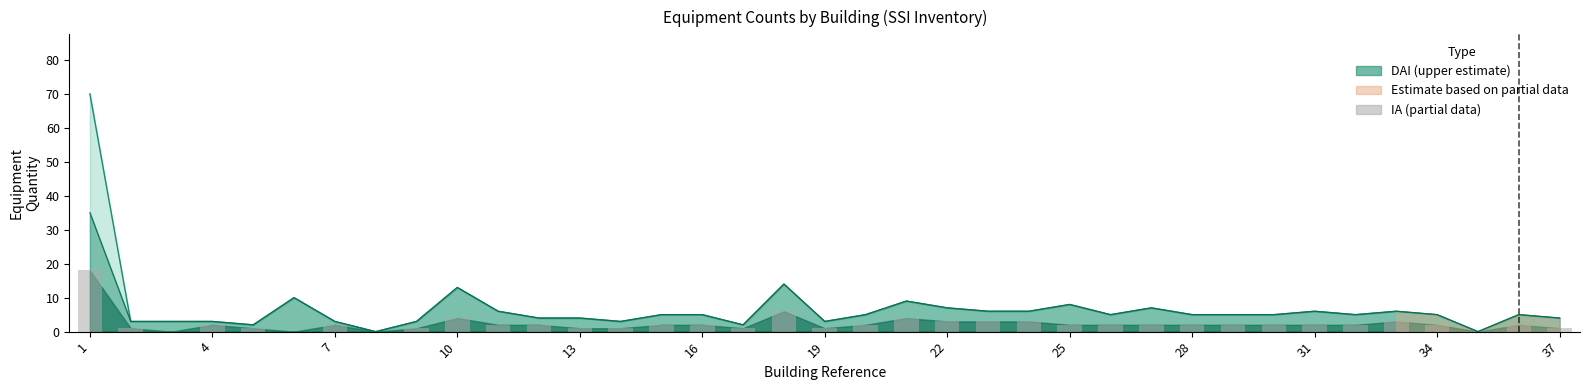

Between 10 and 34, which is larger?

10